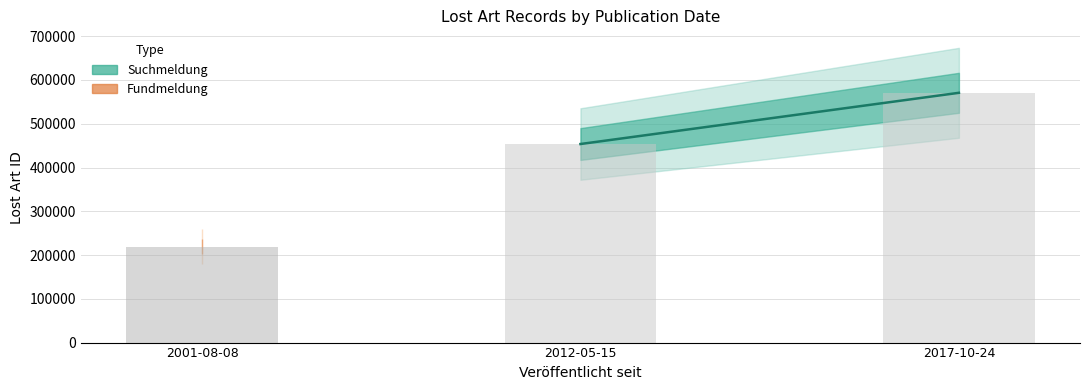

Is it true that the value at 2017-10-24 is 570661?

True